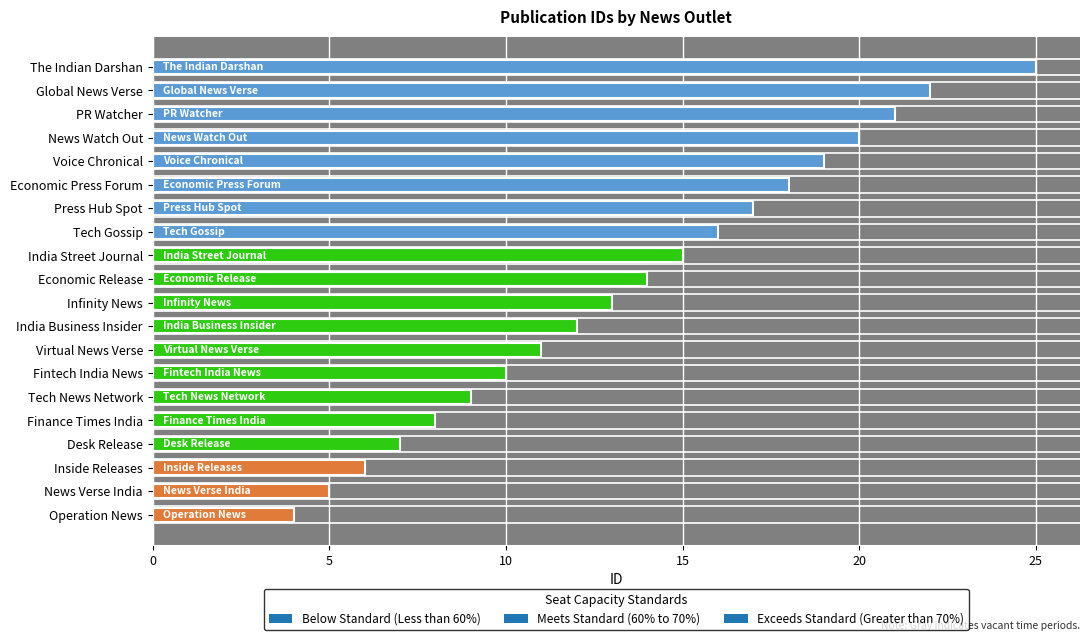

What is the change in value from Desk Release to Global News Verse?

+15